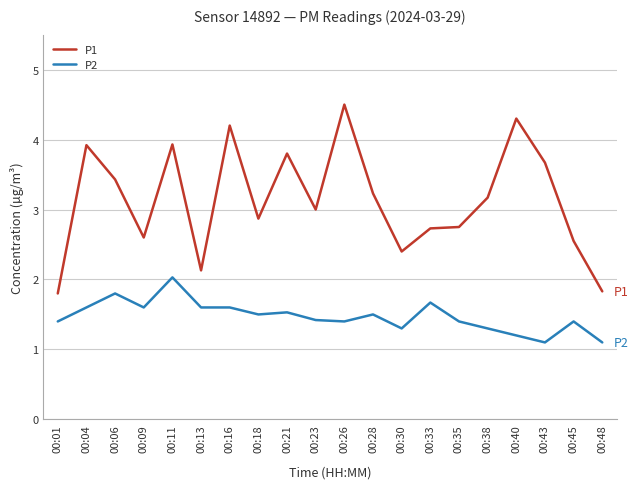

At which category does the chart reach its peak across all series?

00:26